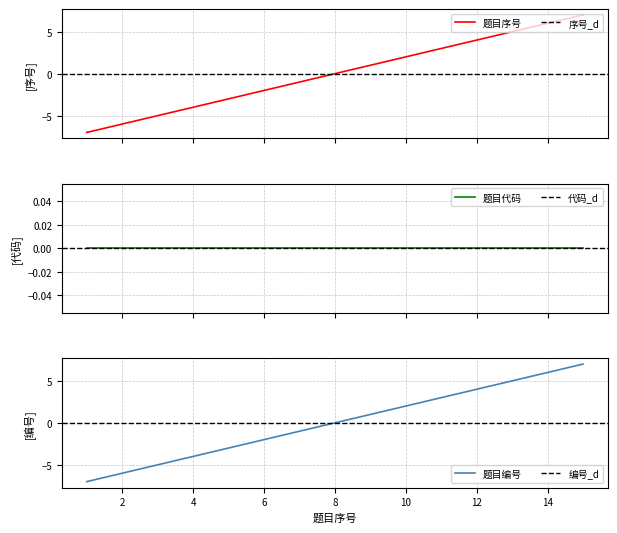

Is it true that 题目编号 equals -2 at 6?

True